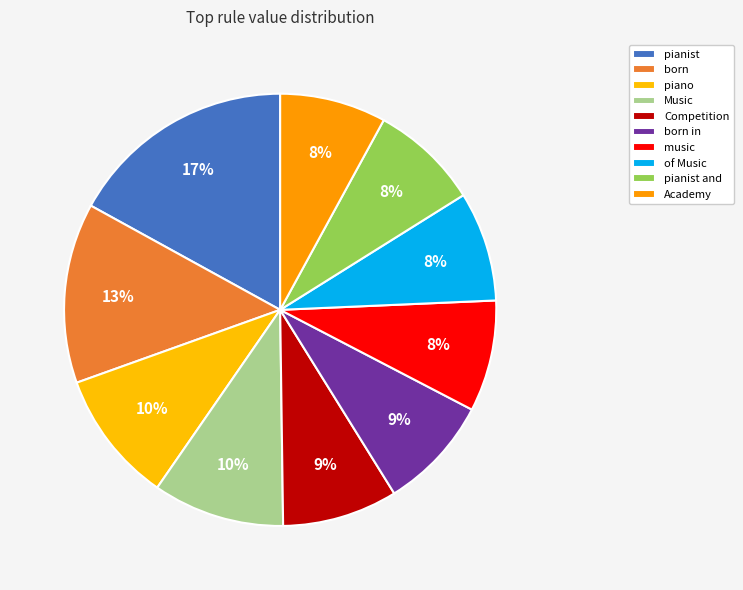

How many slices are in this pie chart?

10